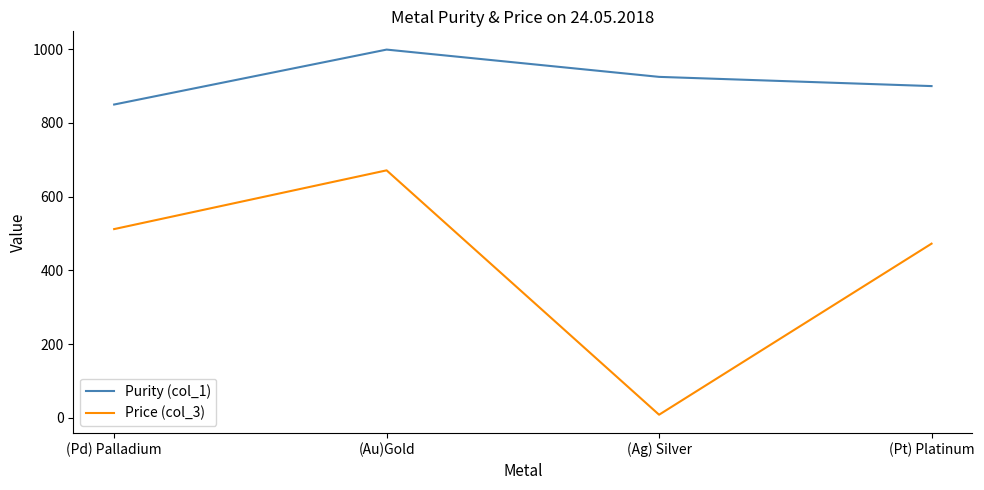

Which label corresponds to the smallest value in the chart?

(Ag) Silver